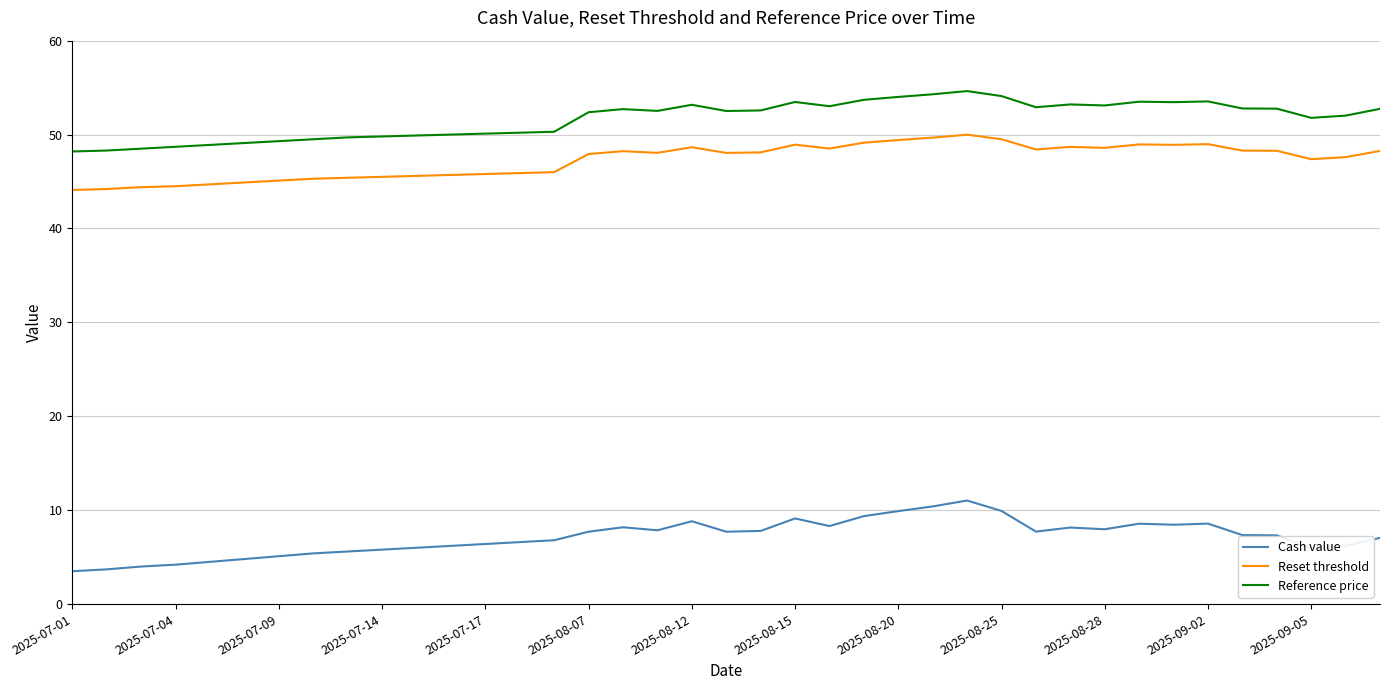

True or false: Cash value and Reset threshold intersect in this chart.

False